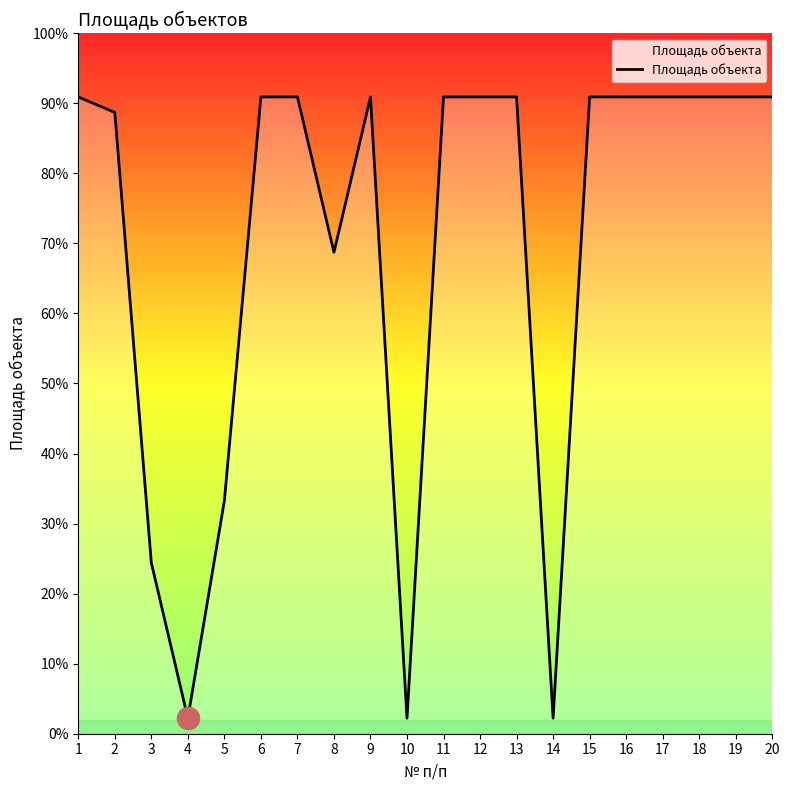

Does the chart have visible grid lines?

No